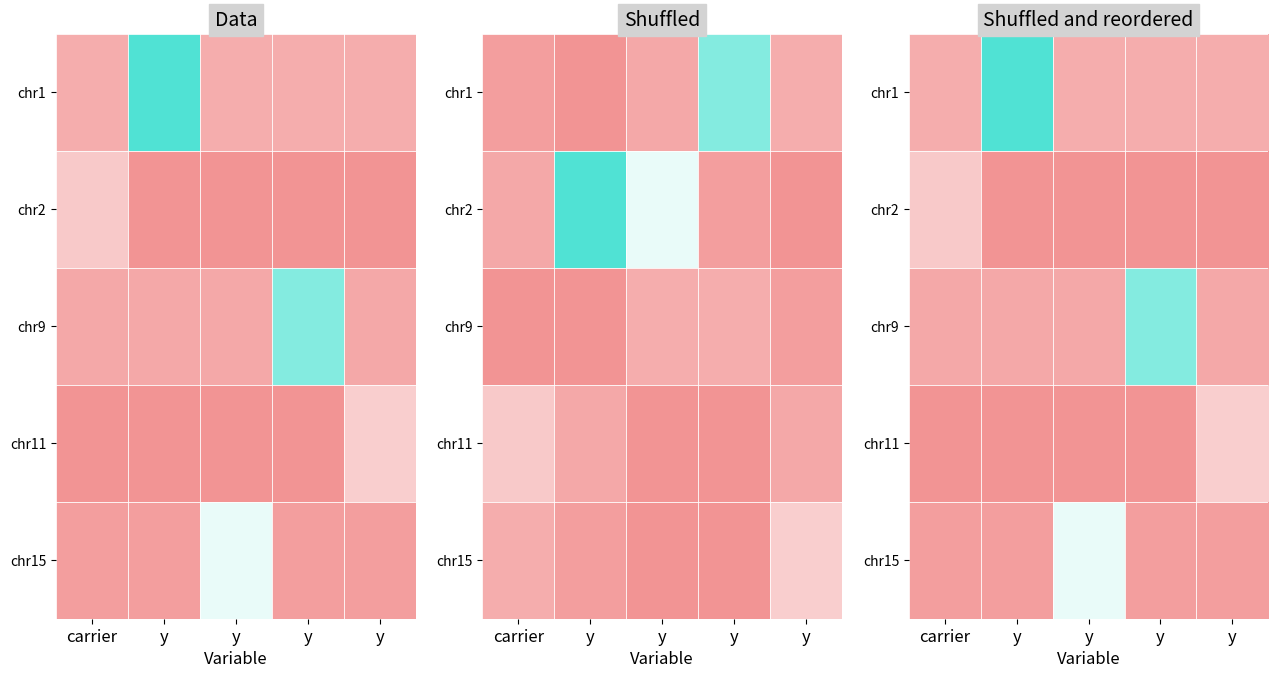

The value of chr9 at y is 0.1. True or false?

True